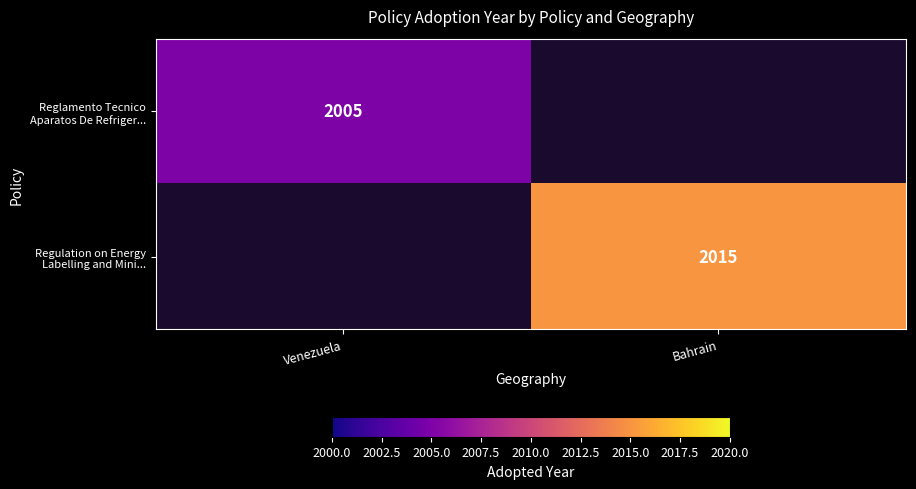

The value of Reglamento Tecnico Aparatos De Refriger... at Venezuela is 1327. True or false?

False